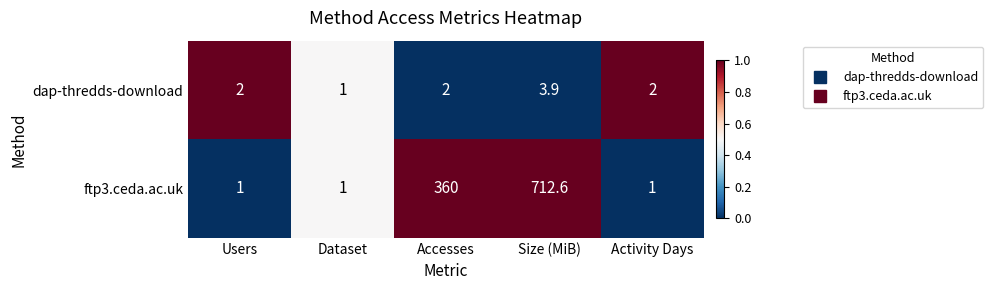

Where is ftp3.ceda.ac.uk nearest to the value 356?

Accesses